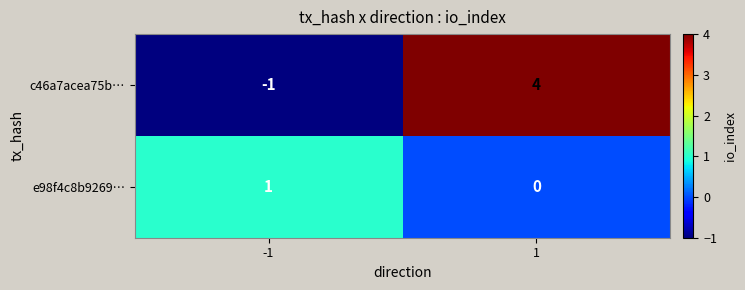

How many categories are shown in the chart?

2